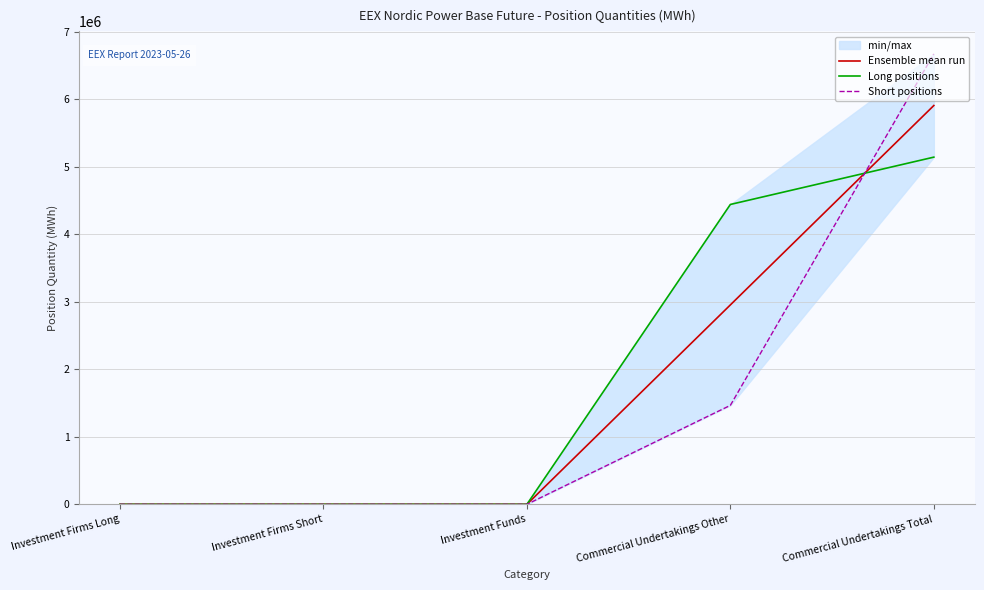

The value of Long positions at Investment Funds is 1641105.6. True or false?

False